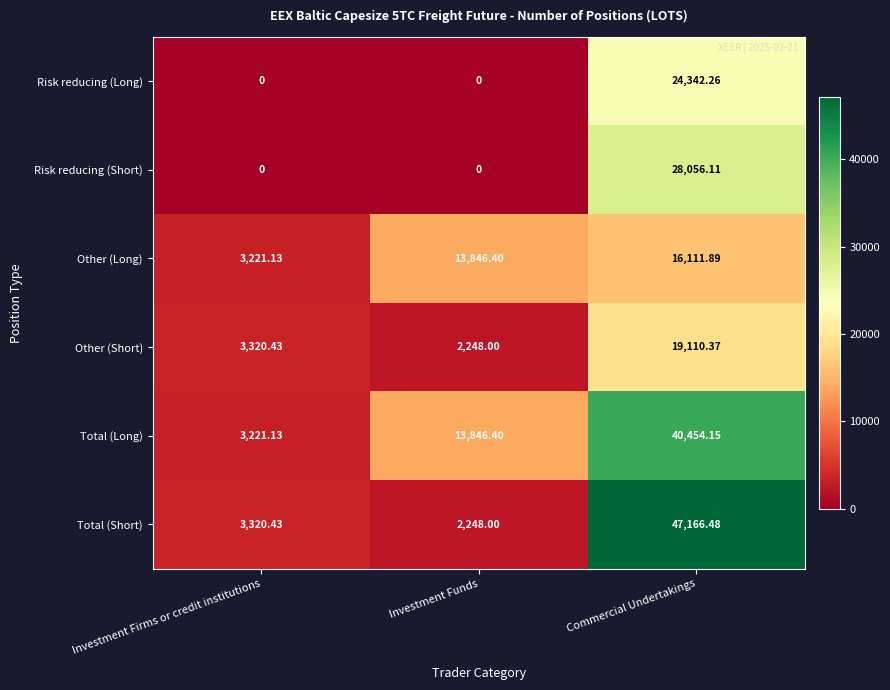

Which category has the highest value in the Risk reducing (Short) series?

Commercial Undertakings